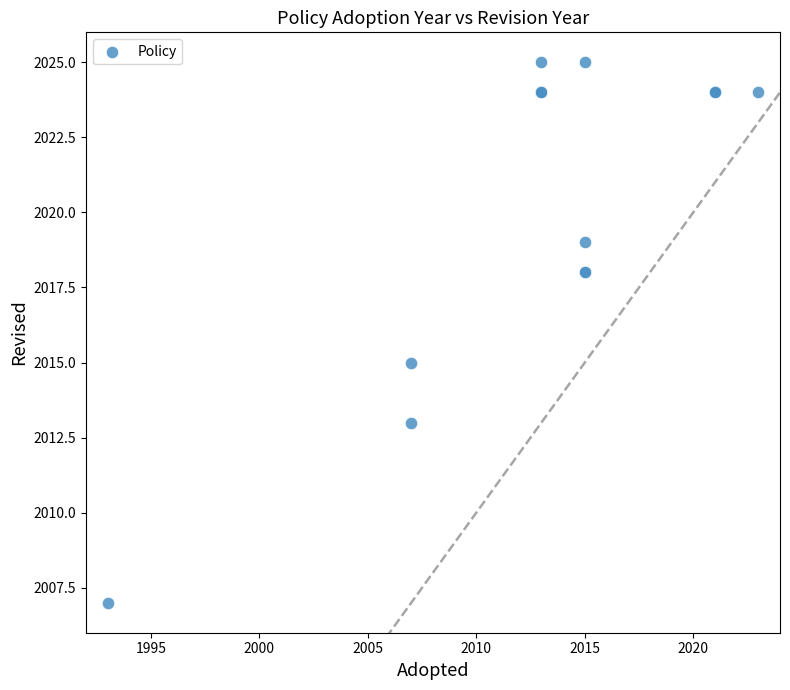

What Y value in the scatter plot is closest to 2016?

2015